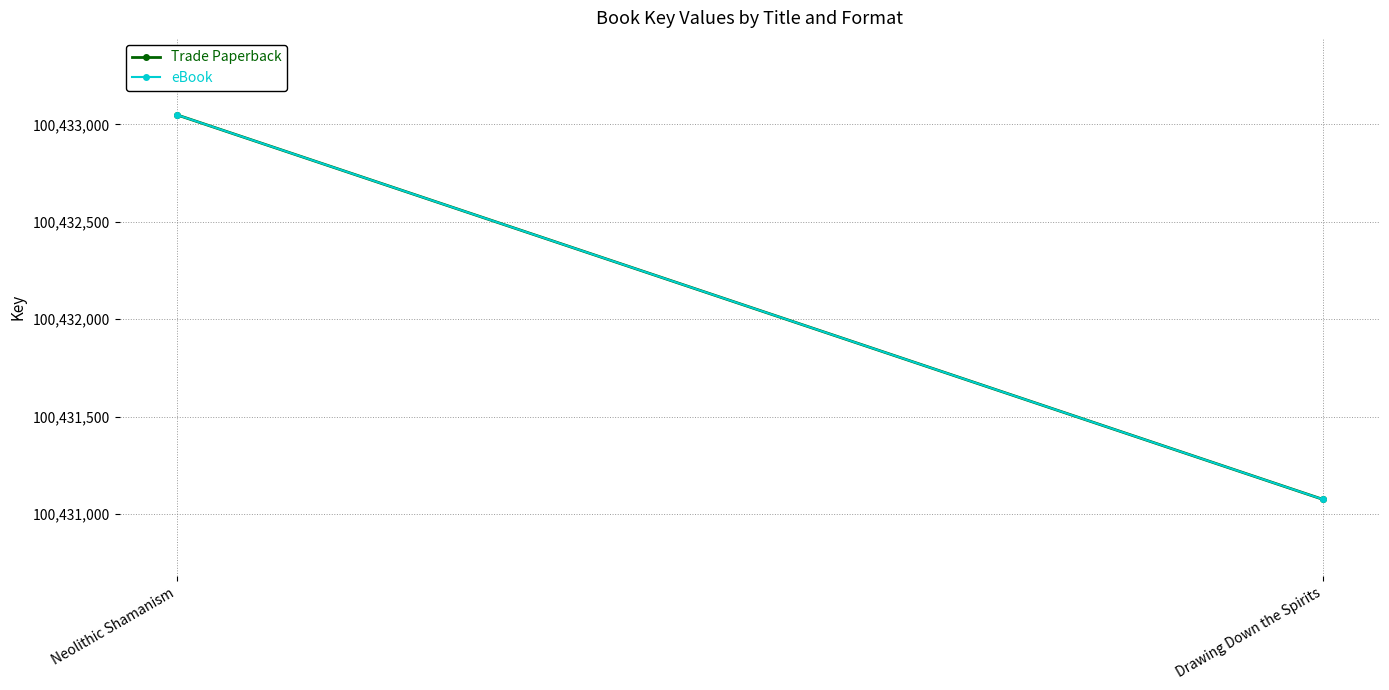

What is the value of the Trade Paperback point at the 2nd from the left?

100431075